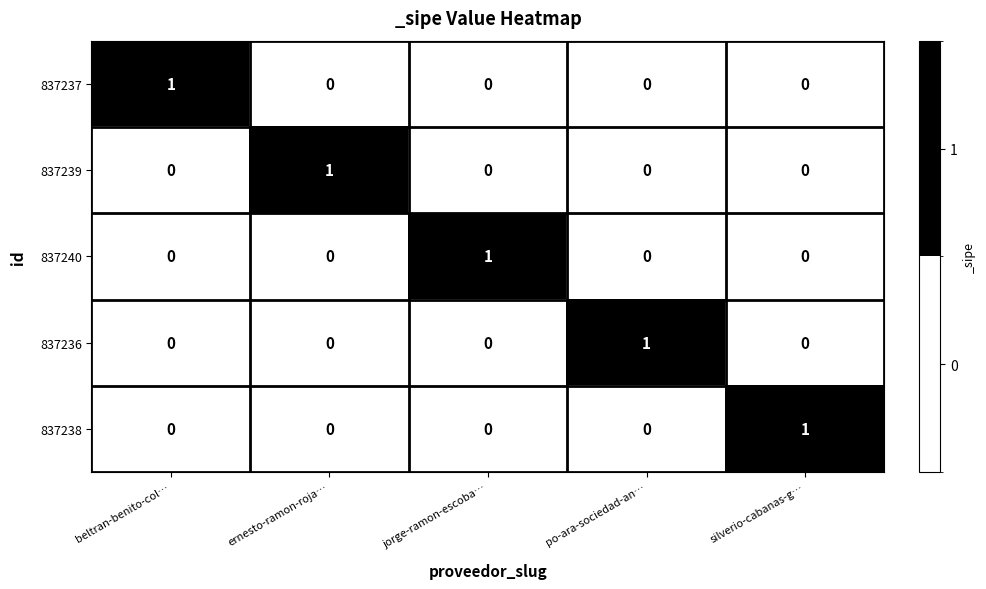

Reading left to right, transcribe all the data shown in this chart.

837237: beltran-benito-col…=1	ernesto-ramon-roja…=0	jorge-ramon-escoba…=0	po-ara-sociedad-an…=0	silverio-cabanas-g…=0
837239: beltran-benito-col…=0	ernesto-ramon-roja…=1	jorge-ramon-escoba…=0	po-ara-sociedad-an…=0	silverio-cabanas-g…=0
837240: beltran-benito-col…=0	ernesto-ramon-roja…=0	jorge-ramon-escoba…=1	po-ara-sociedad-an…=0	silverio-cabanas-g…=0
837236: beltran-benito-col…=0	ernesto-ramon-roja…=0	jorge-ramon-escoba…=0	po-ara-sociedad-an…=1	silverio-cabanas-g…=0
837238: beltran-benito-col…=0	ernesto-ramon-roja…=0	jorge-ramon-escoba…=0	po-ara-sociedad-an…=0	silverio-cabanas-g…=1